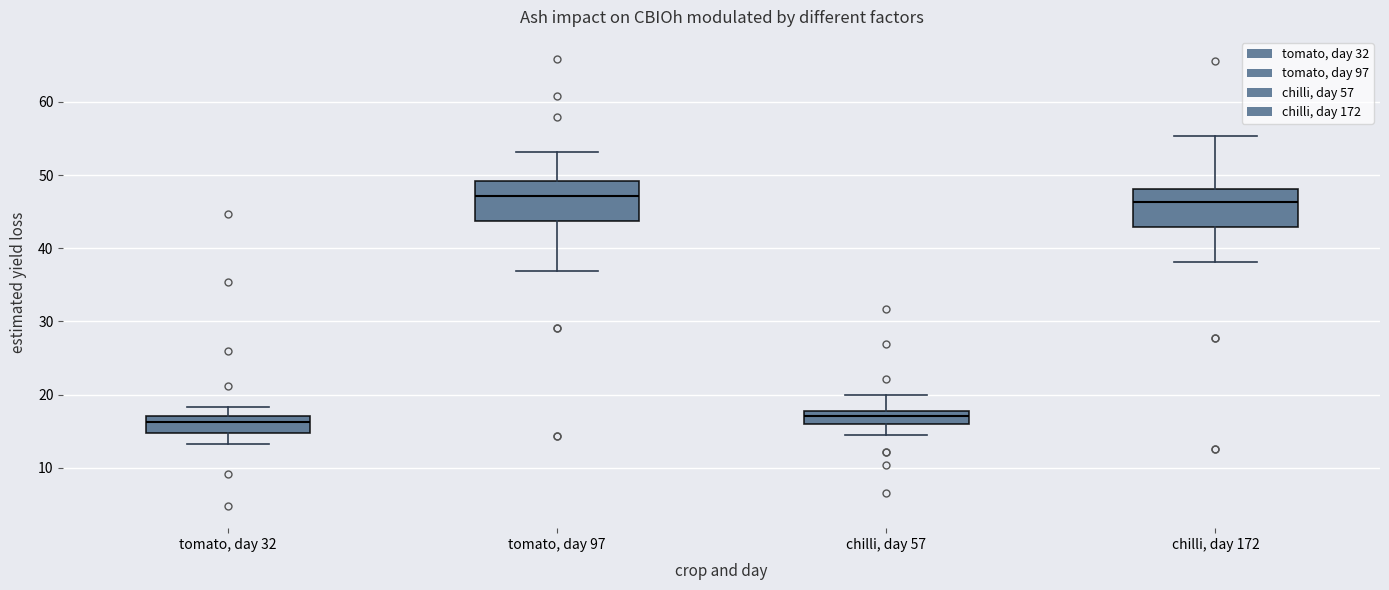

Reading left to right, read every box against the y-axis: the position of its median line, the range the box covers, and the ends of its whiskers. The values are not printed on the chart, so give them approximately, as read against the axis.

tomato, day 32: median 16, box 15 to 17, whiskers 13 to 18
tomato, day 97: median 47, box 44 to 49, whiskers 37 to 53
chilli, day 57: median 17, box 16 to 18, whiskers 14 to 20
chilli, day 172: median 46, box 43 to 48, whiskers 38 to 55